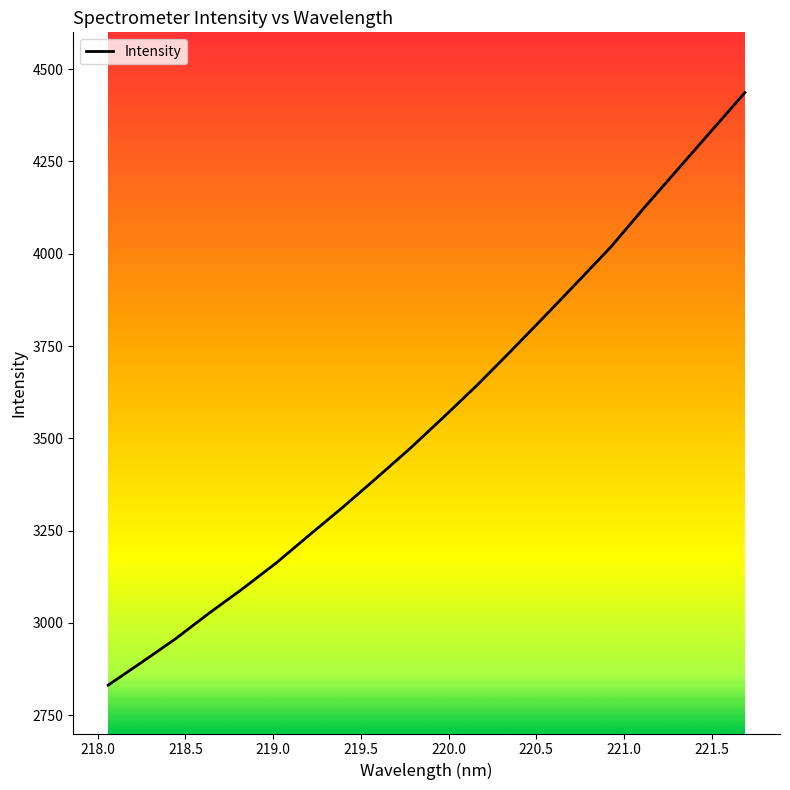

What is the maximum value shown in the chart?

4436.7